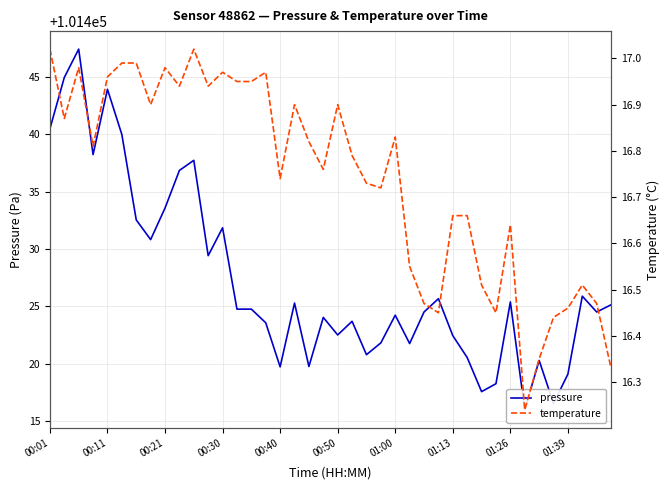

Is the value of pressure at 00:30 greater than the value of temperature at 11?

Yes